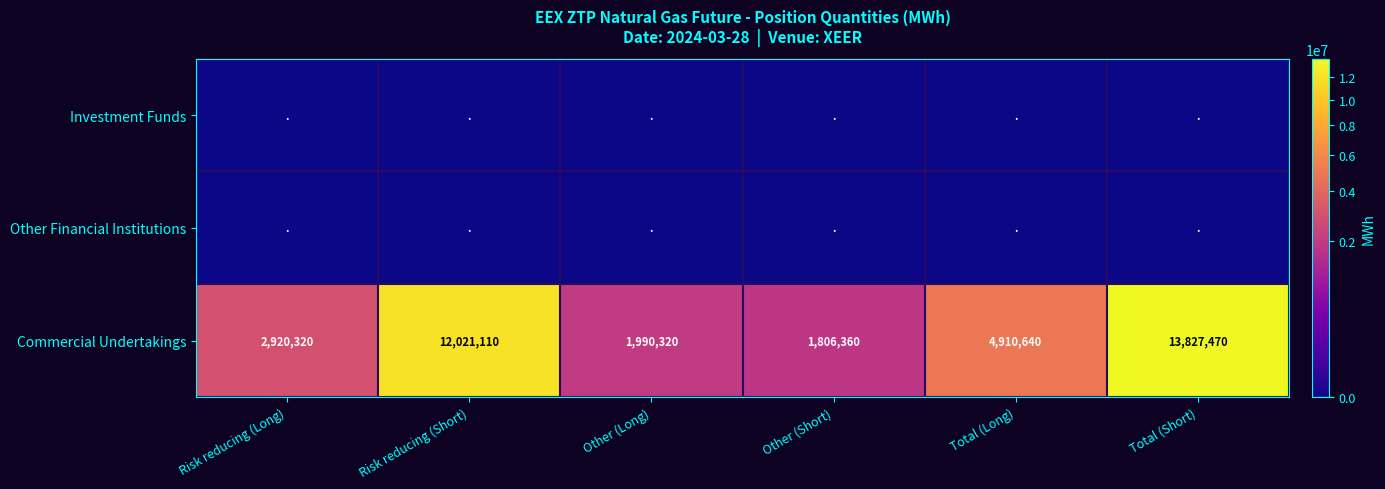

True or false: Commercial Undertakings has a value of 3540383 at Risk reducing (Short).

False